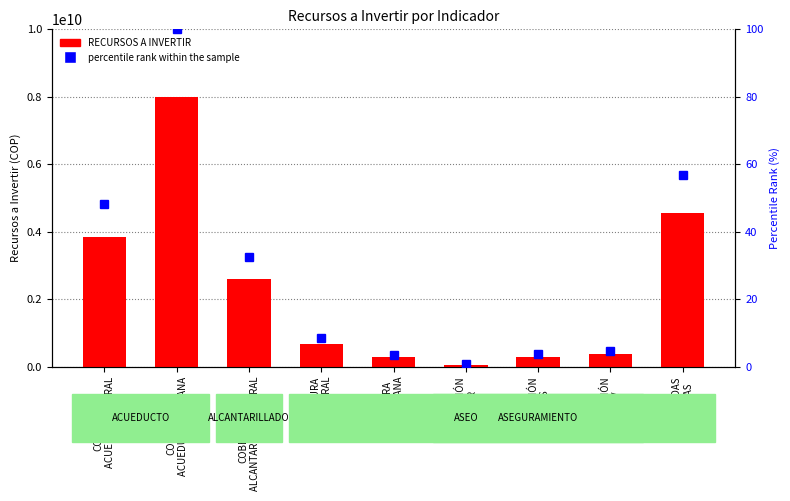

What is the total value across all series at EJECUCIÓN
PMGR?

57000000.7